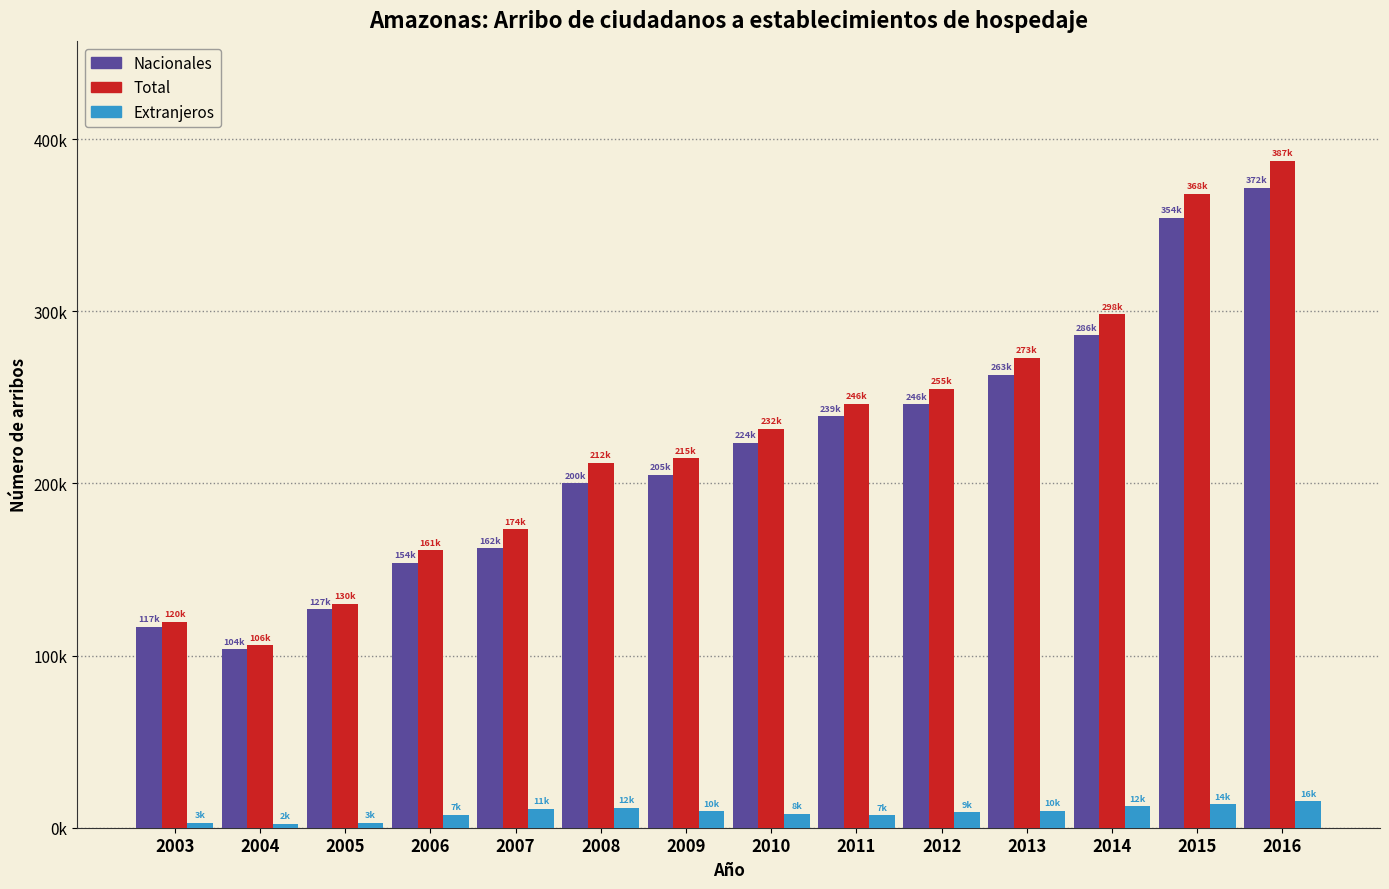

What are all the series names shown in the legend?

Nacionales, Total, Extranjeros